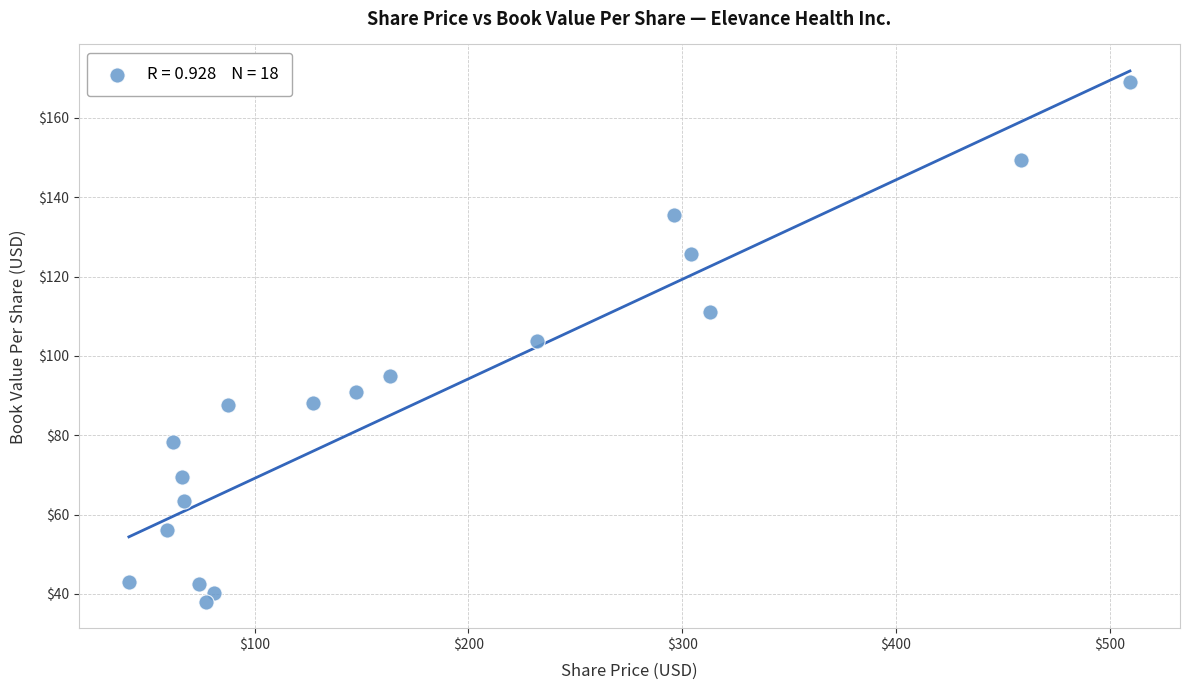

What is the range of Y values (max minus min)?

130.9